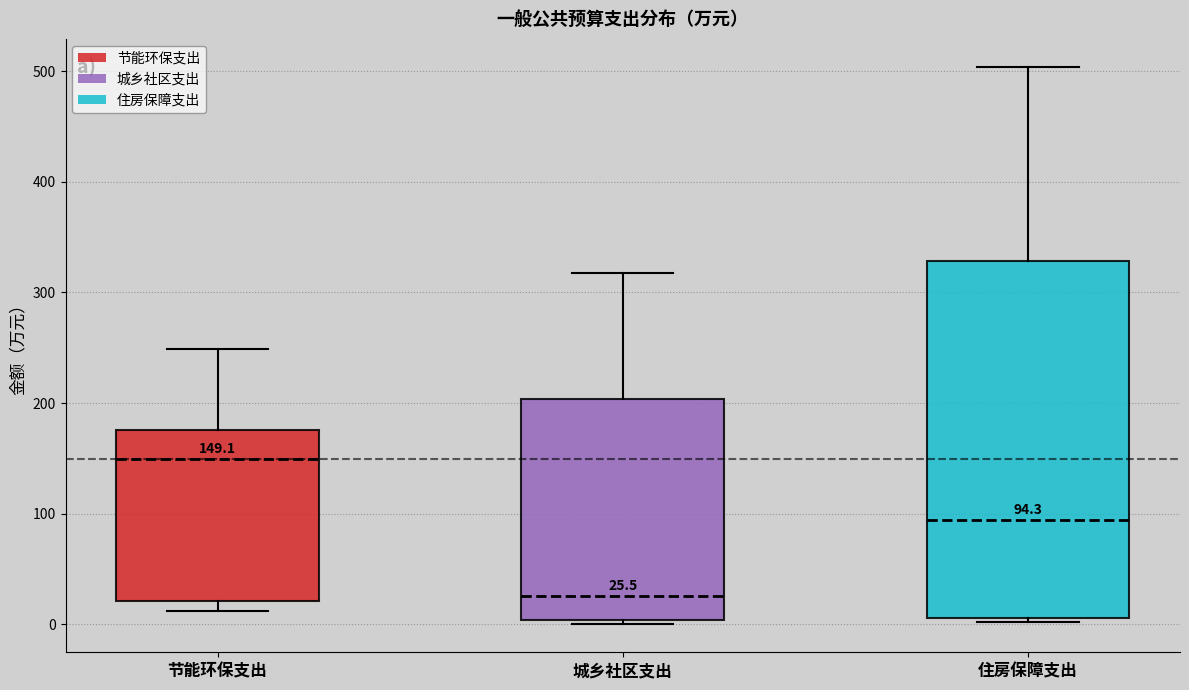

Which box's median line is the highest?

节能环保支出